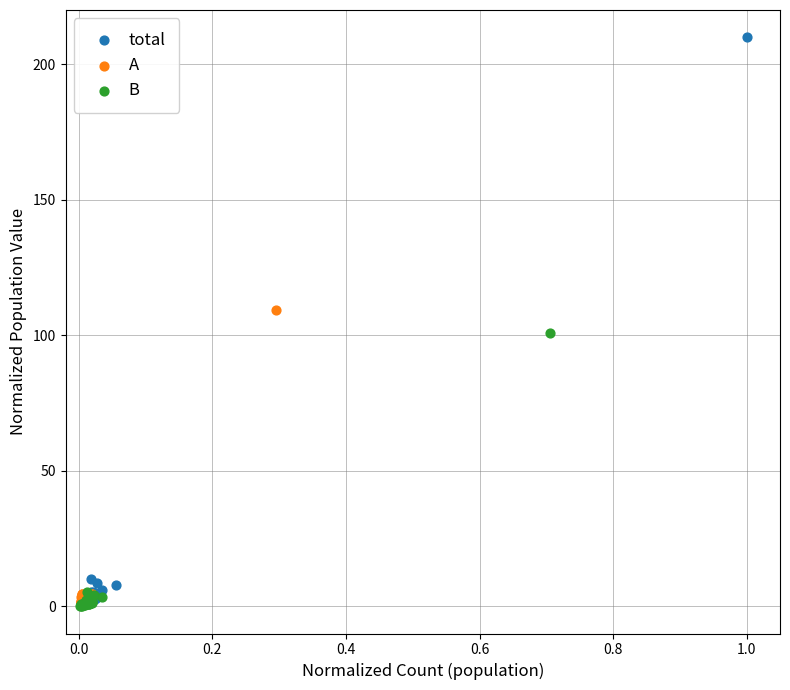

Which series has the largest Y range (max minus min)?

total